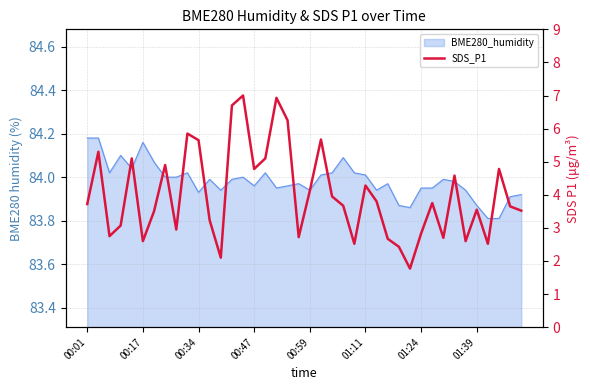

How many lines are shown in the chart?

1